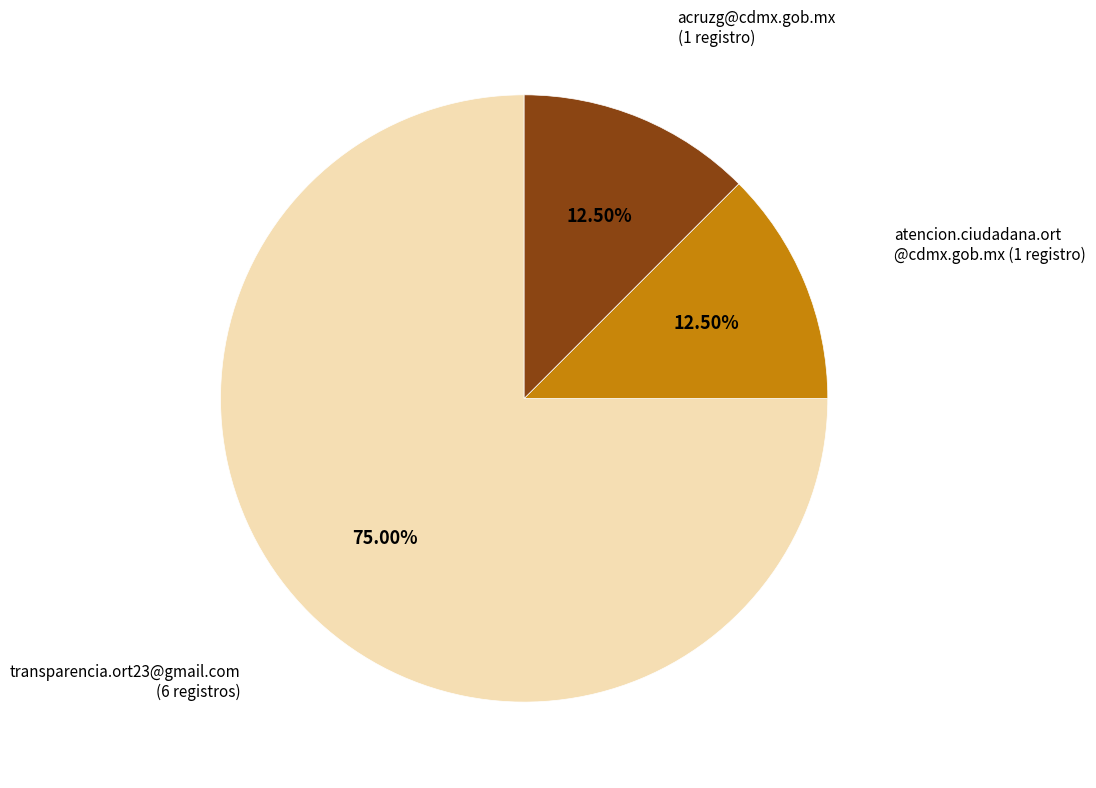

Is there any slice that represents more than half of the pie?

Yes